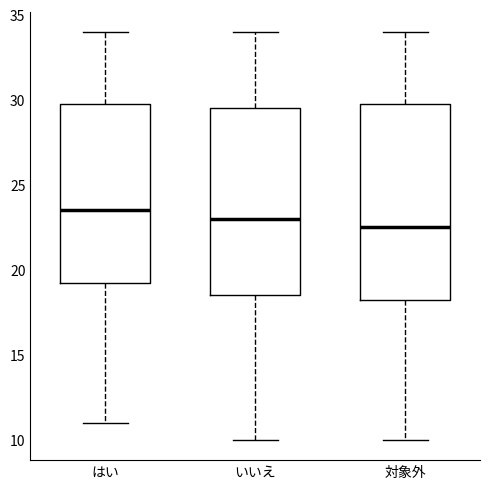

Reading left to right, transcribe this box plot: for each box, give where its median line is, the range the box spans, and where its two whiskers end, as read against the y-axis. The values are not printed on the chart, so give them approximately, as read against the axis.

はい: median 23.5, box 19.5 to 30.0, whiskers 11.0 to 34.0
いいえ: median 23.0, box 18.5 to 29.5, whiskers 10.0 to 34.0
対象外: median 22.5, box 18.5 to 30.0, whiskers 10.0 to 34.0